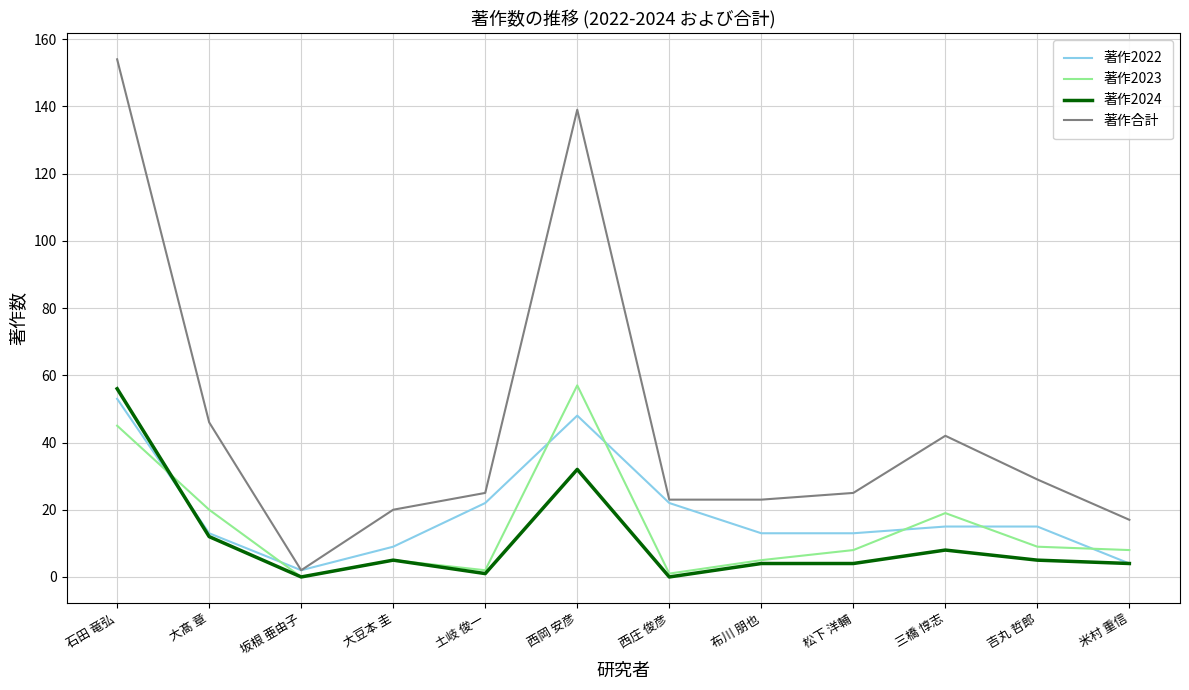

Where do 著作2022 and 著作2023 first cross each other?

石田 竜弘 and 大髙 章